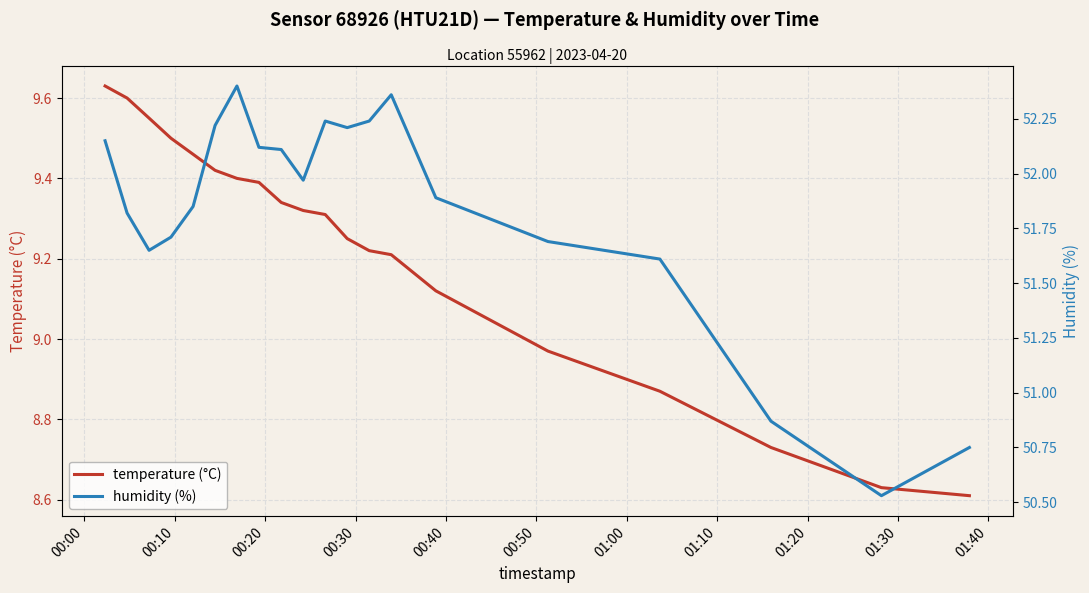

Is it true that temperature (°C) equals 14.9 at 15?

False